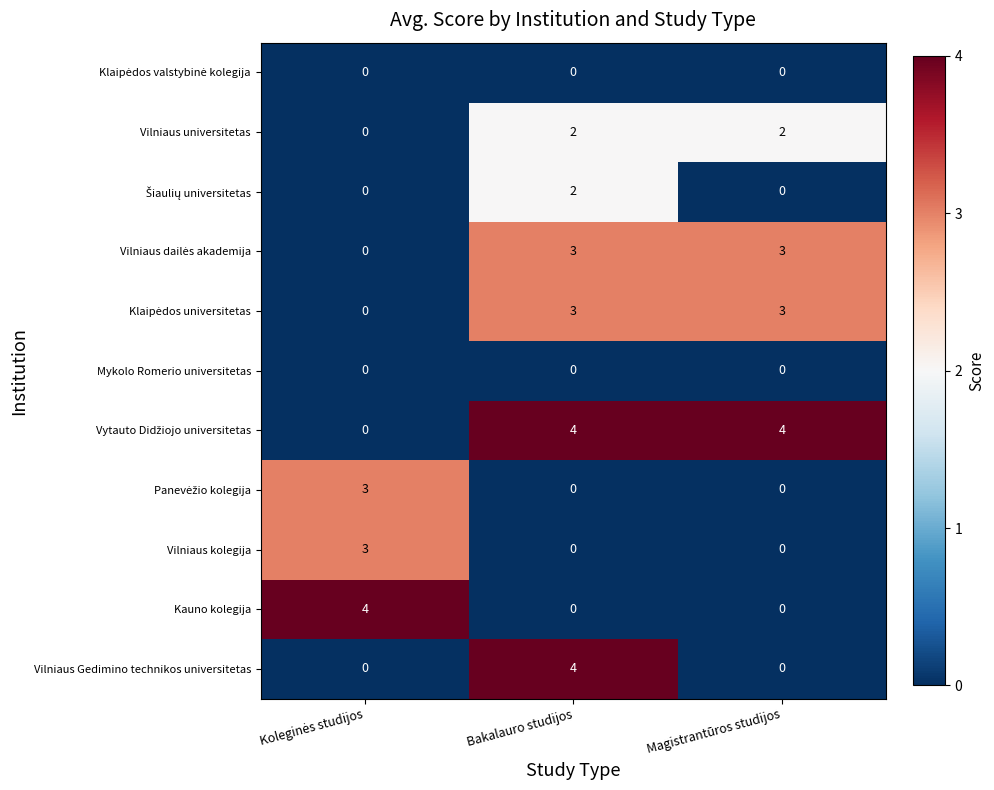

At which category is the sum across all series the highest?

Bakalauro studijos